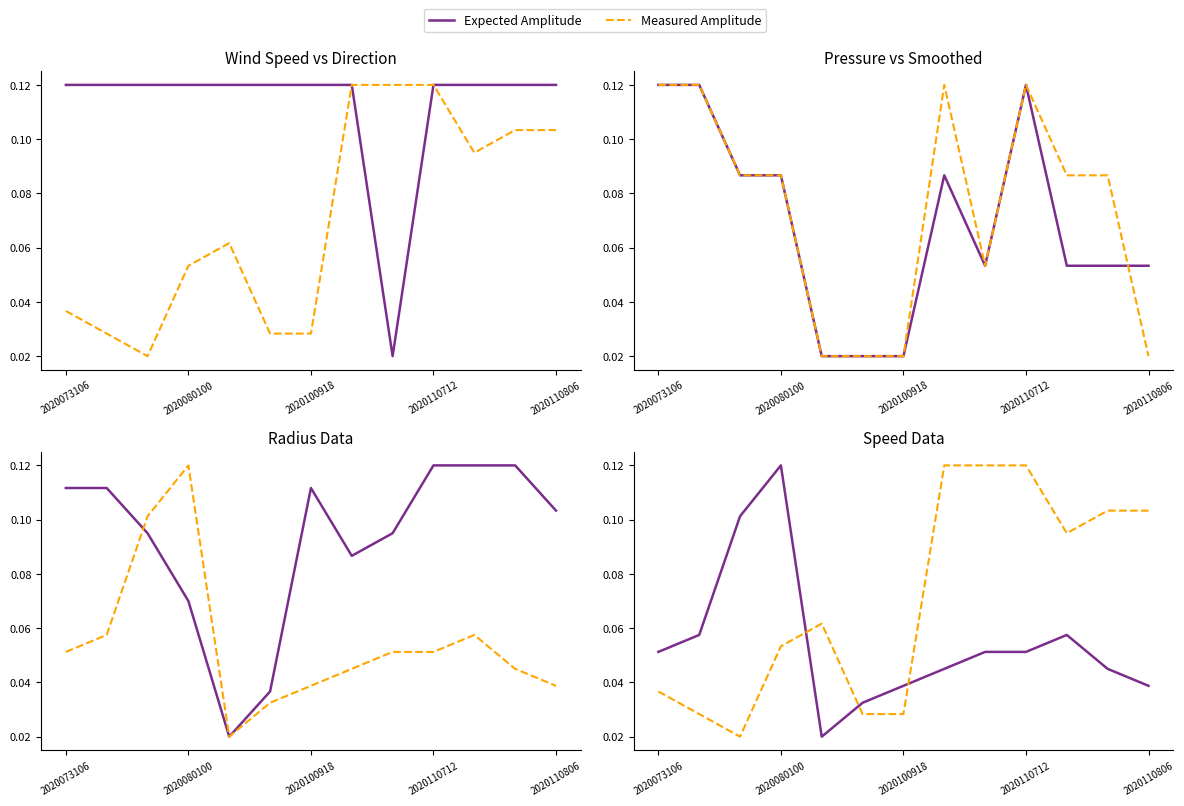

The Expected Amplitude series shows 0.1 at 2020110712. True or false?

True